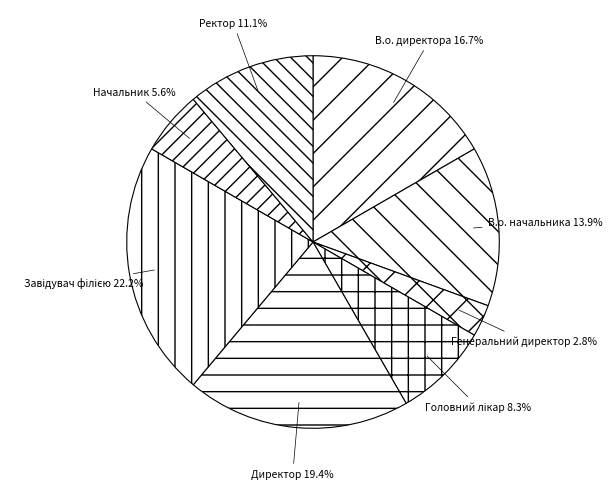

To the nearest percent, what is the average slice percentage?

12%